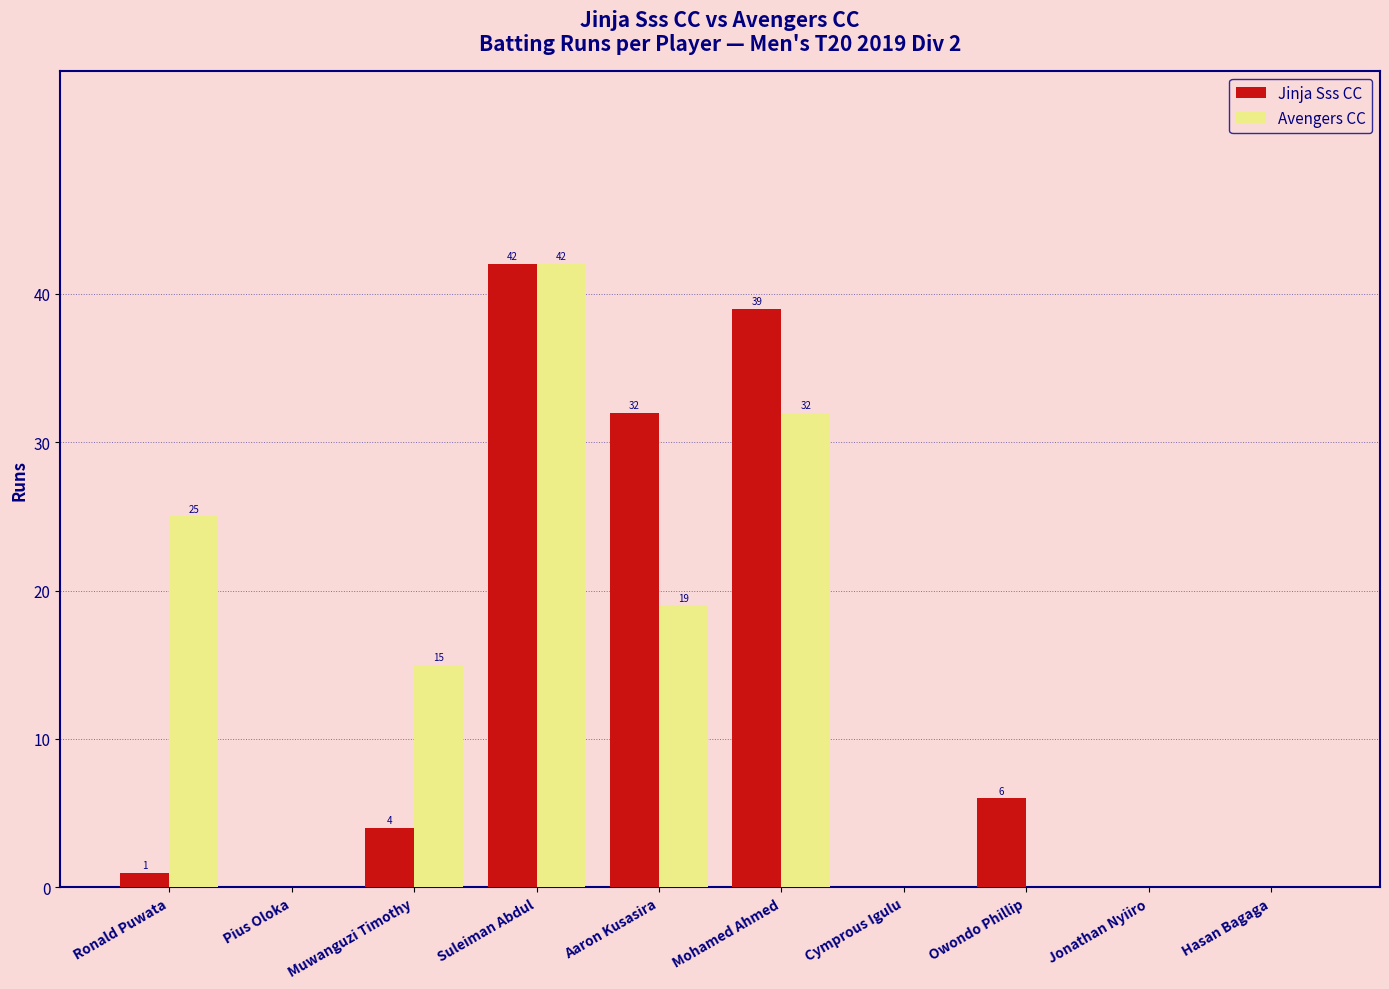

Which series changed the most between Pius Oloka and Mohamed Ahmed?

Jinja Sss CC